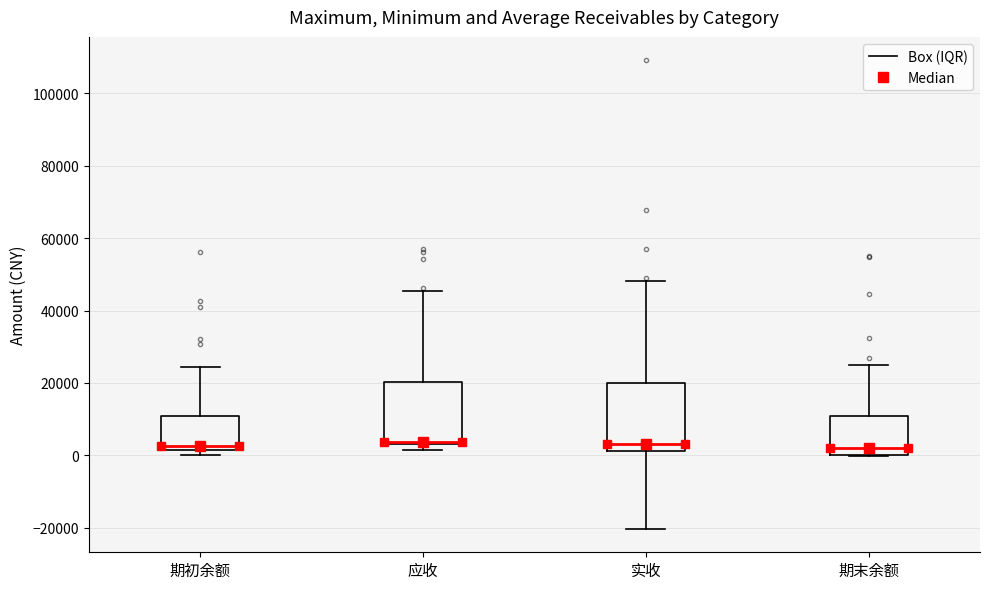

Reading left to right, read every box against the y-axis: the position of its median line, the range the box covers, and the ends of its whiskers. The values are not printed on the chart, so give them approximately, as read against the axis.

期初余额: median 2000 (just above the box's lower edge), box 2000 to 10000, whiskers 0 to 24000
应收: median 4000, box 4000 to 20000, whiskers 2000 to 46000
实收: median 4000, box 2000 to 20000, whiskers -20000 to 48000
期末余额: median 2000, box 0 to 10000, whiskers 0 to 26000